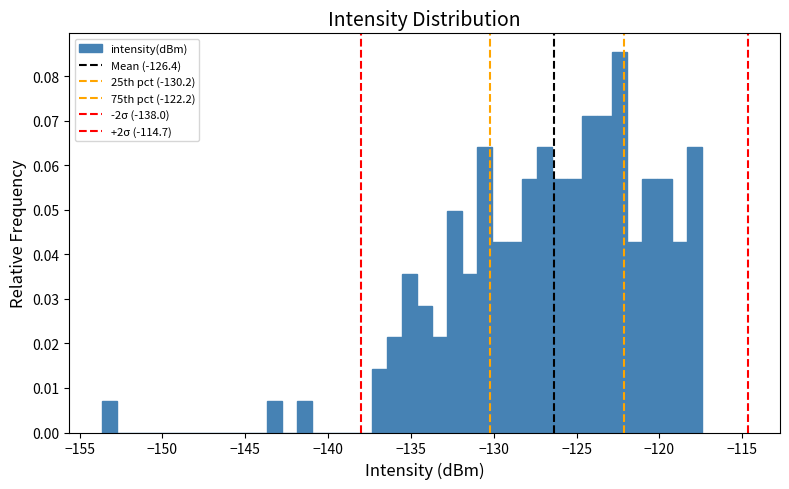

Read against the x-axis, roughly where is the centre of the tallest bar?

-122.5